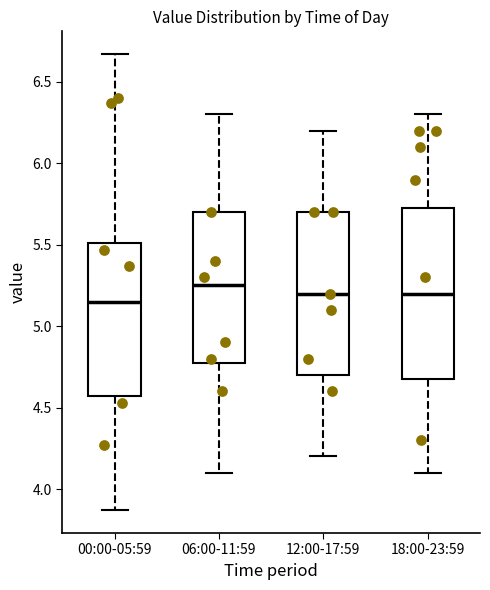

Reading left to right, transcribe this box plot: for each box, give where its median line is, the range the box spans, and where its two whiskers end, as read against the y-axis. The values are not printed on the chart, so give them approximately, as read against the axis.

00:00-05:59: median 5.15, box 4.55 to 5.50, whiskers 3.85 to 6.65
06:00-11:59: median 5.25, box 4.80 to 5.70, whiskers 4.10 to 6.30
12:00-17:59: median 5.20, box 4.70 to 5.70, whiskers 4.20 to 6.20
18:00-23:59: median 5.20, box 4.70 to 5.75, whiskers 4.10 to 6.30